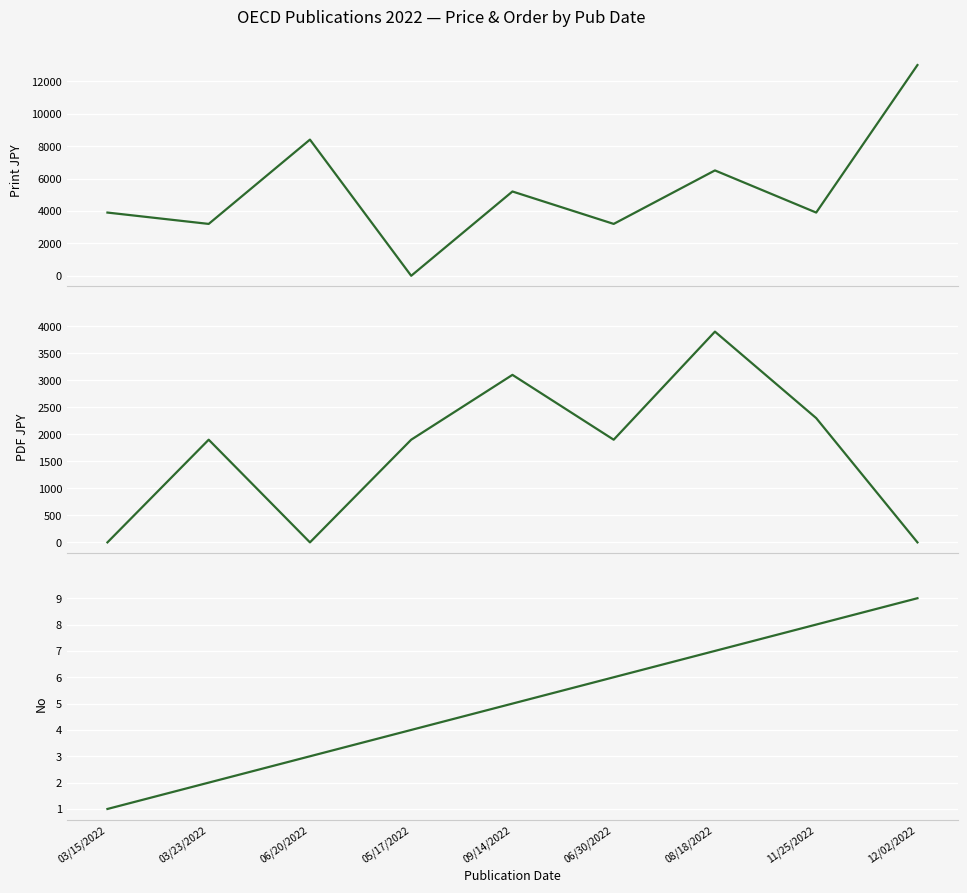

What is the sum of all Print JPY values?

47300